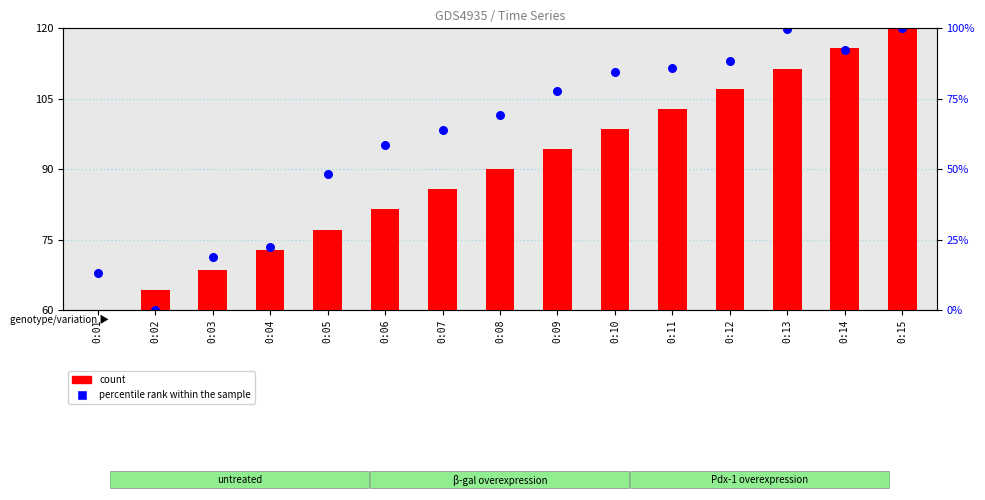

Which series has the largest total across all categories?

percentile rank within the sample